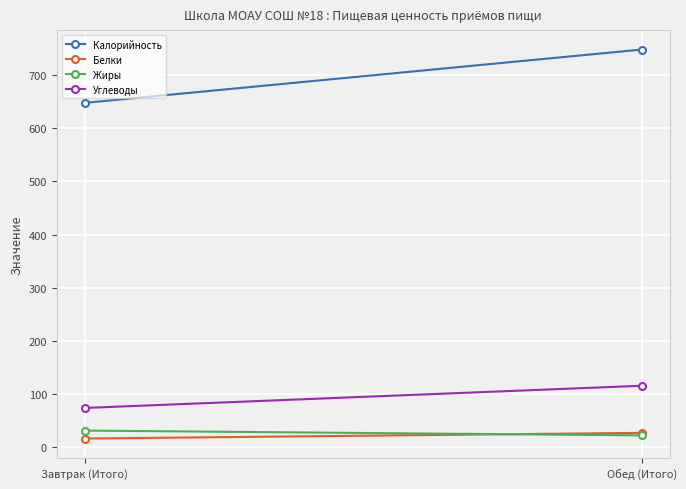

Where is Калорийность nearest to the value 697?

Завтрак (Итого)